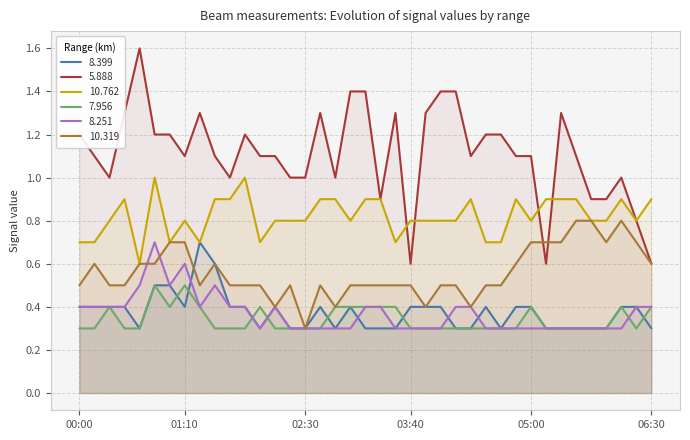

True or false:   7.956 has more than 1 interior local peaks.

True